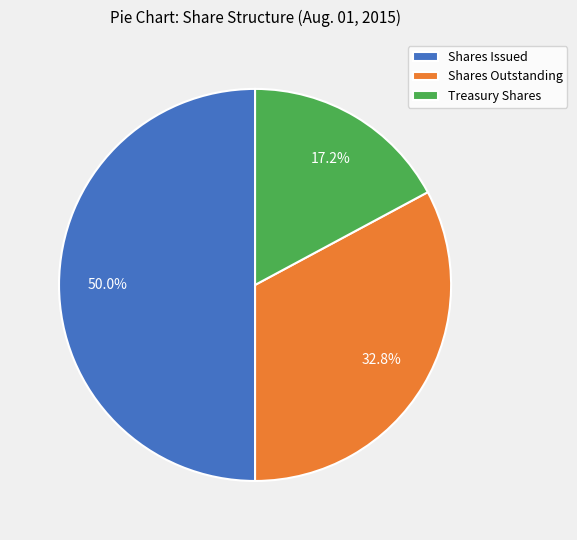

Which has a higher value, Treasury Shares or Shares Outstanding?

Shares Outstanding